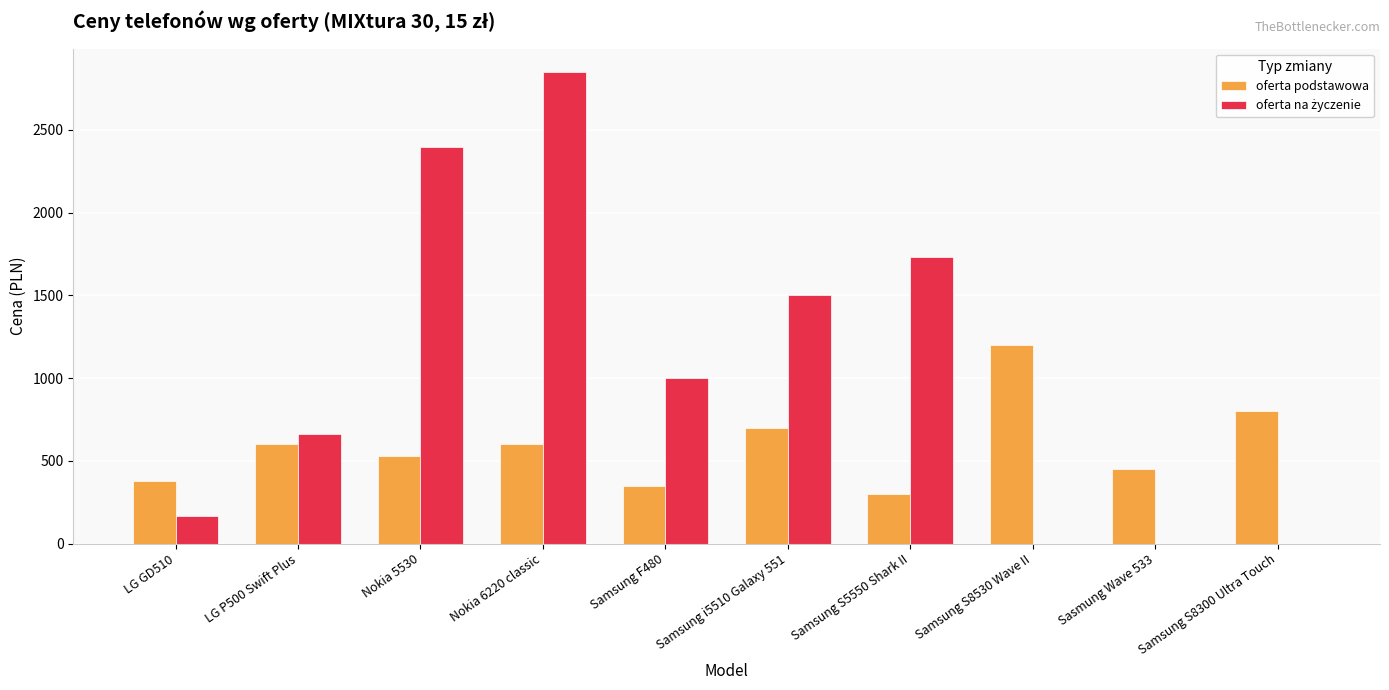

Which category has the highest value across all series?

Nokia 6220 classic